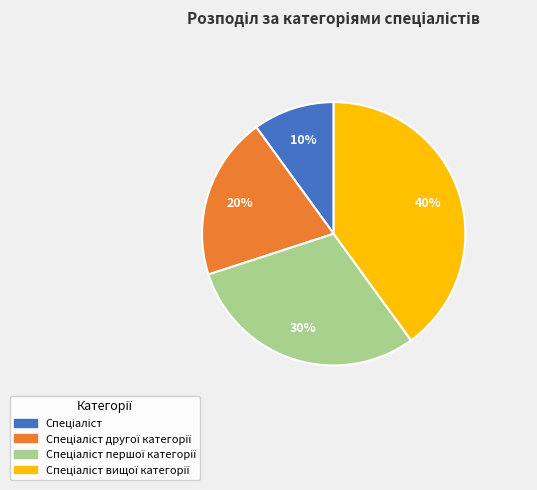

To the nearest percent, what is the average slice percentage?

25%